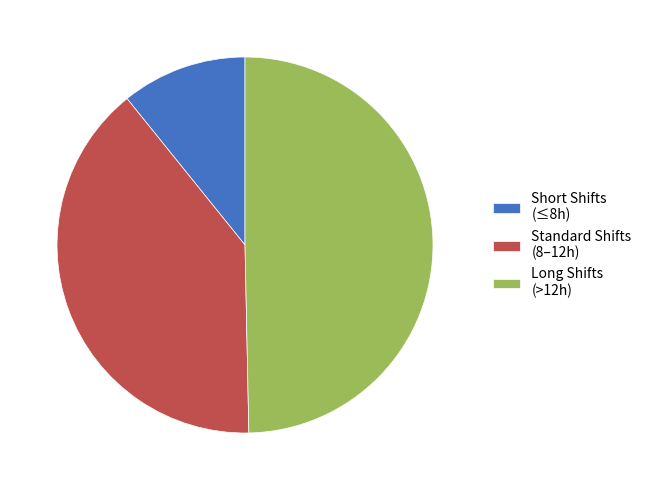

Is it true that Short Shifts (≤8h) is 11% of the pie?

True